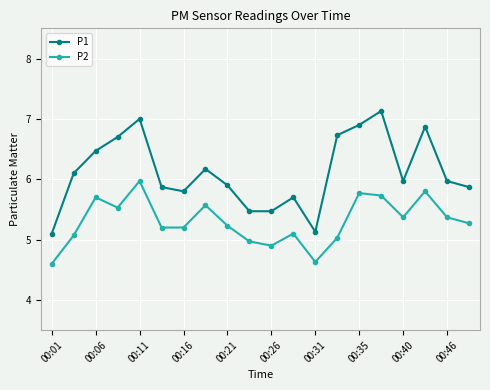

True or false: P2 and P1 cross at least once.

False